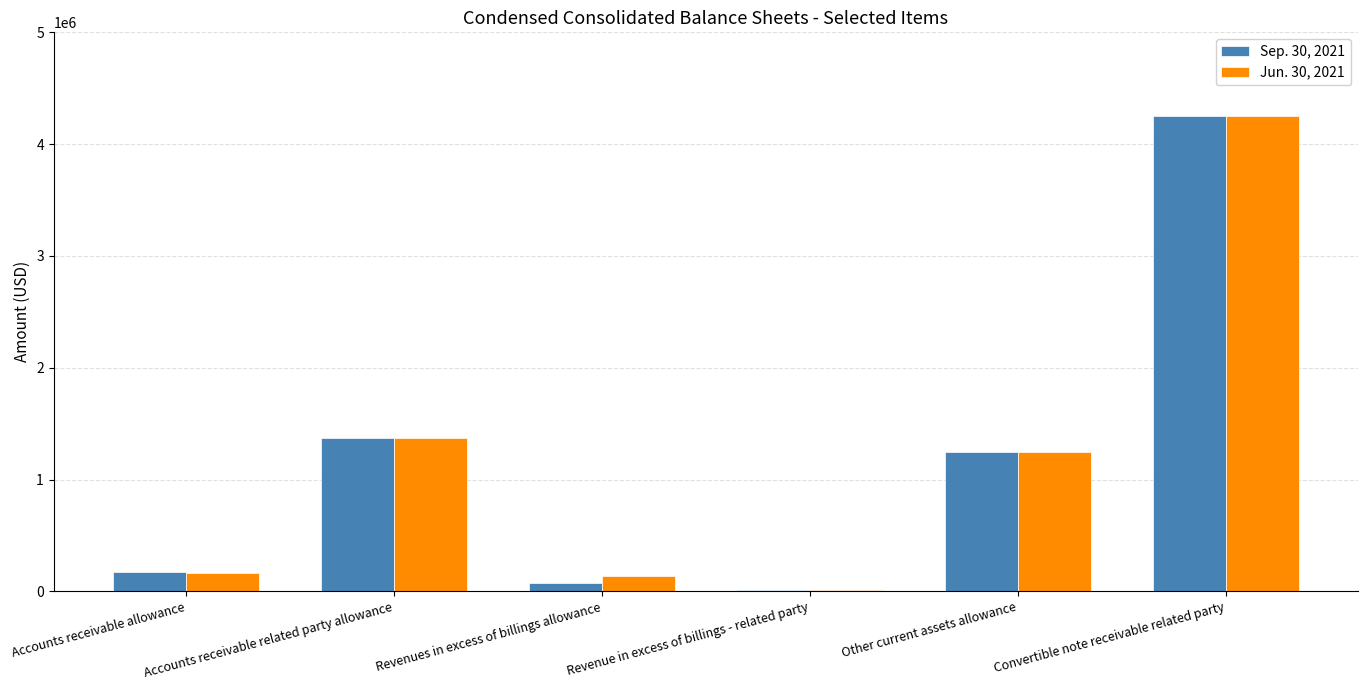

At which label does Jun. 30, 2021 first exceed 1243633?

Accounts receivable related party allowance